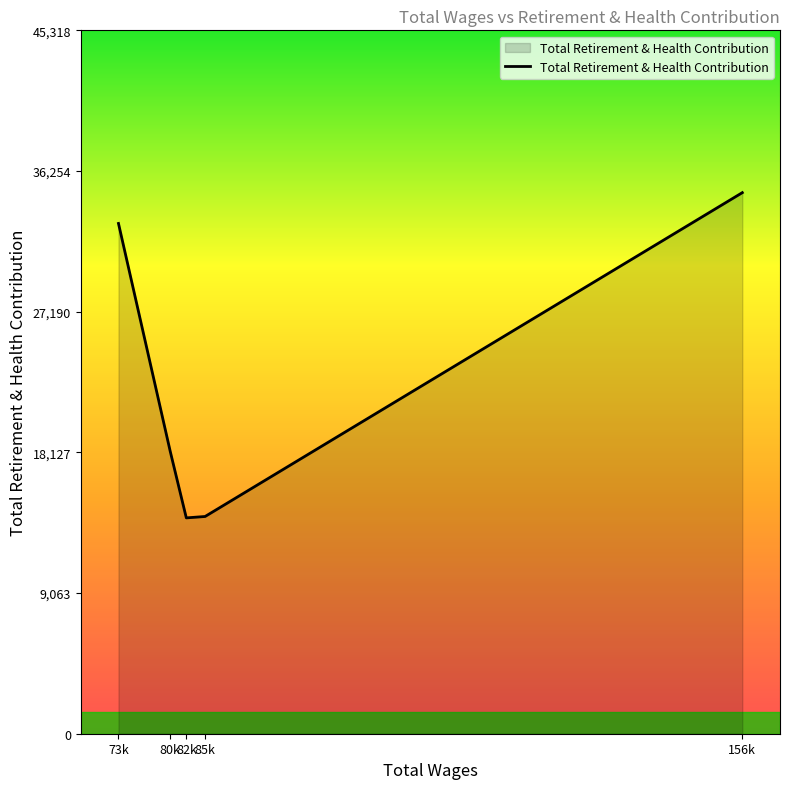

At which category does the chart reach its peak across all series?

156k